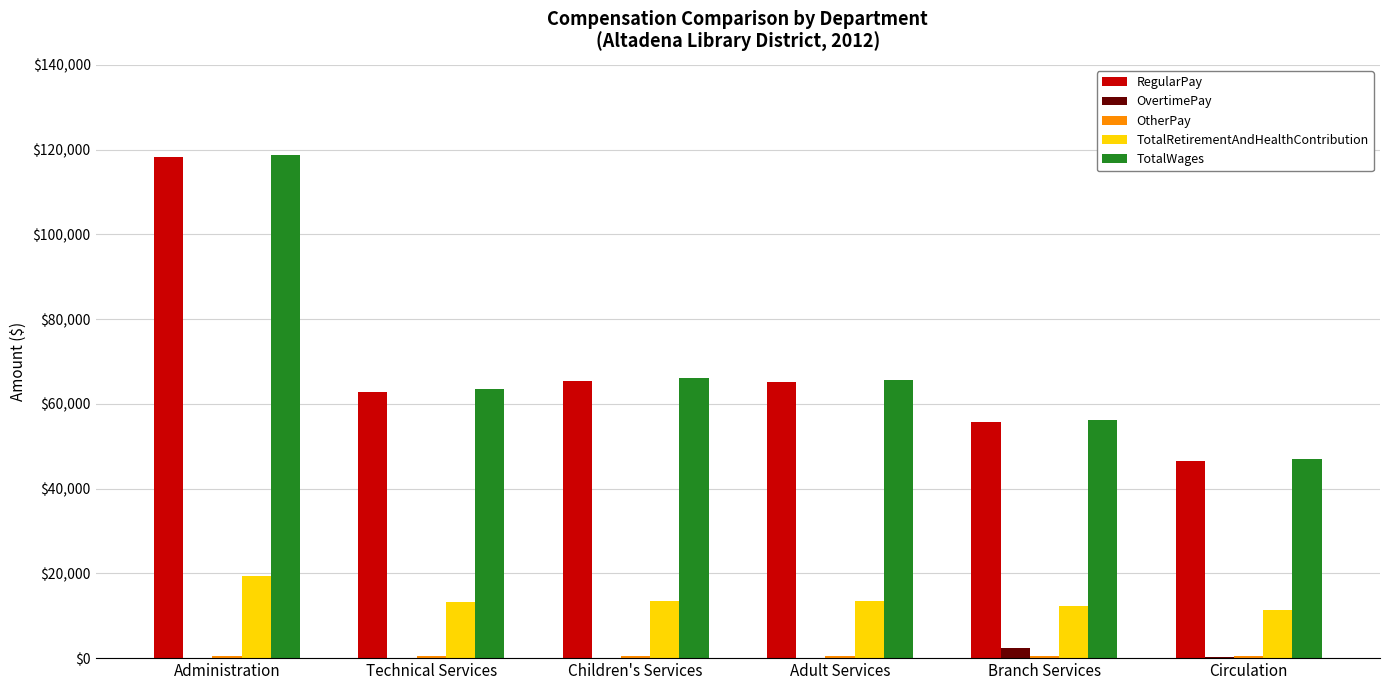

Which label corresponds to the largest value in the chart?

Administration